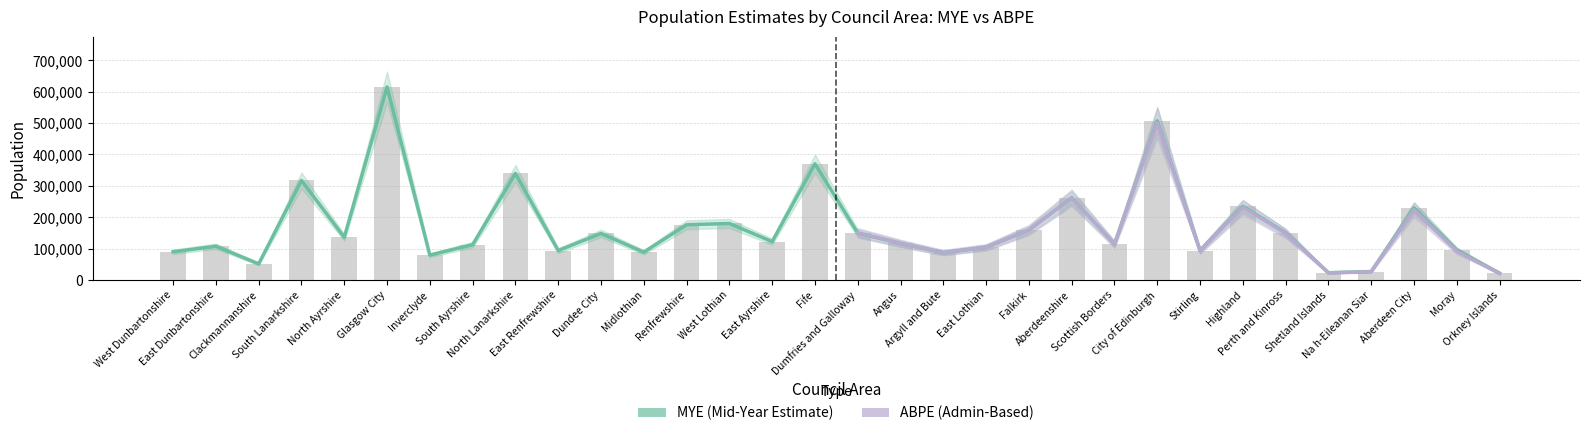

Which category has the highest value in the MYE series?

Glasgow City